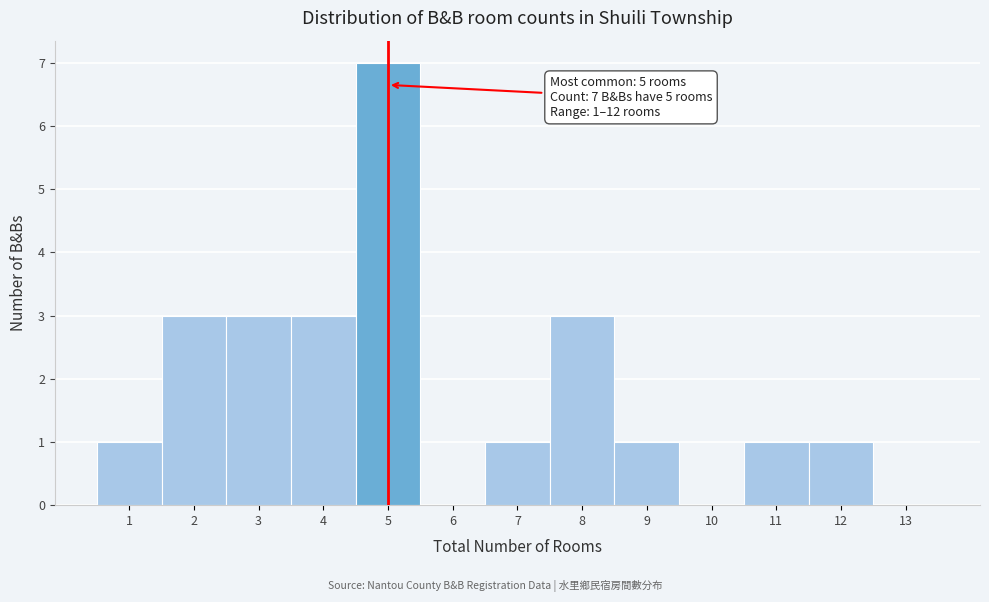

Over which range of the x-axis is the bar tallest?

4.5 to 5.5